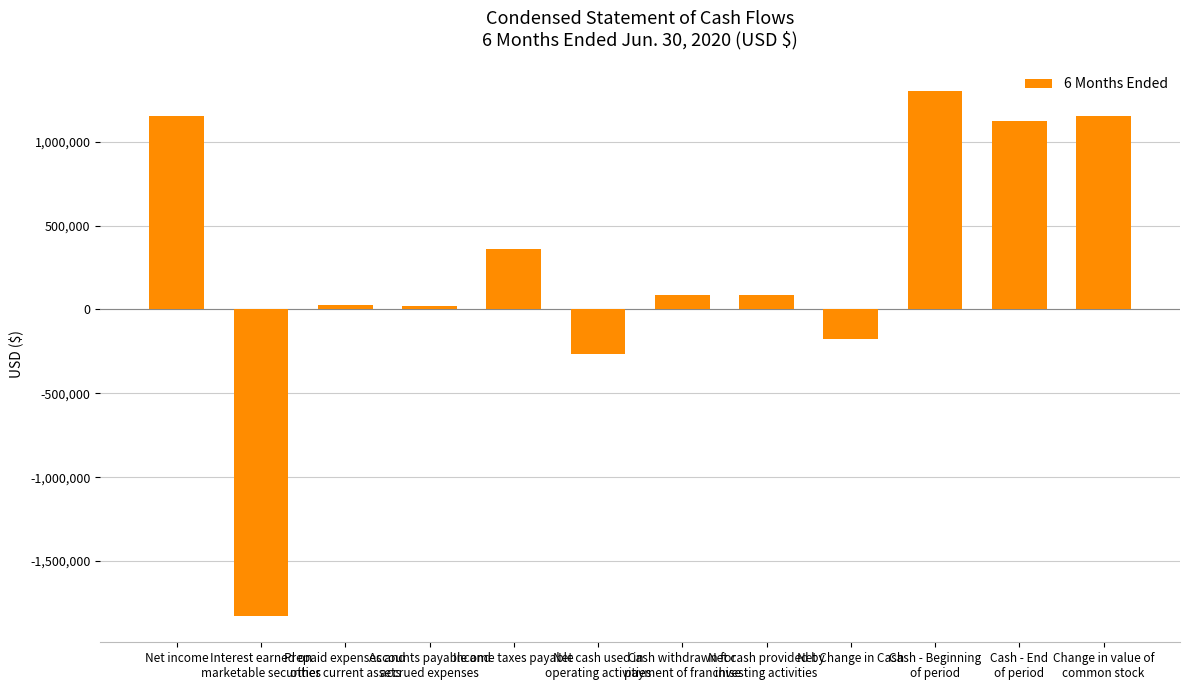

Are the bars horizontal?

No